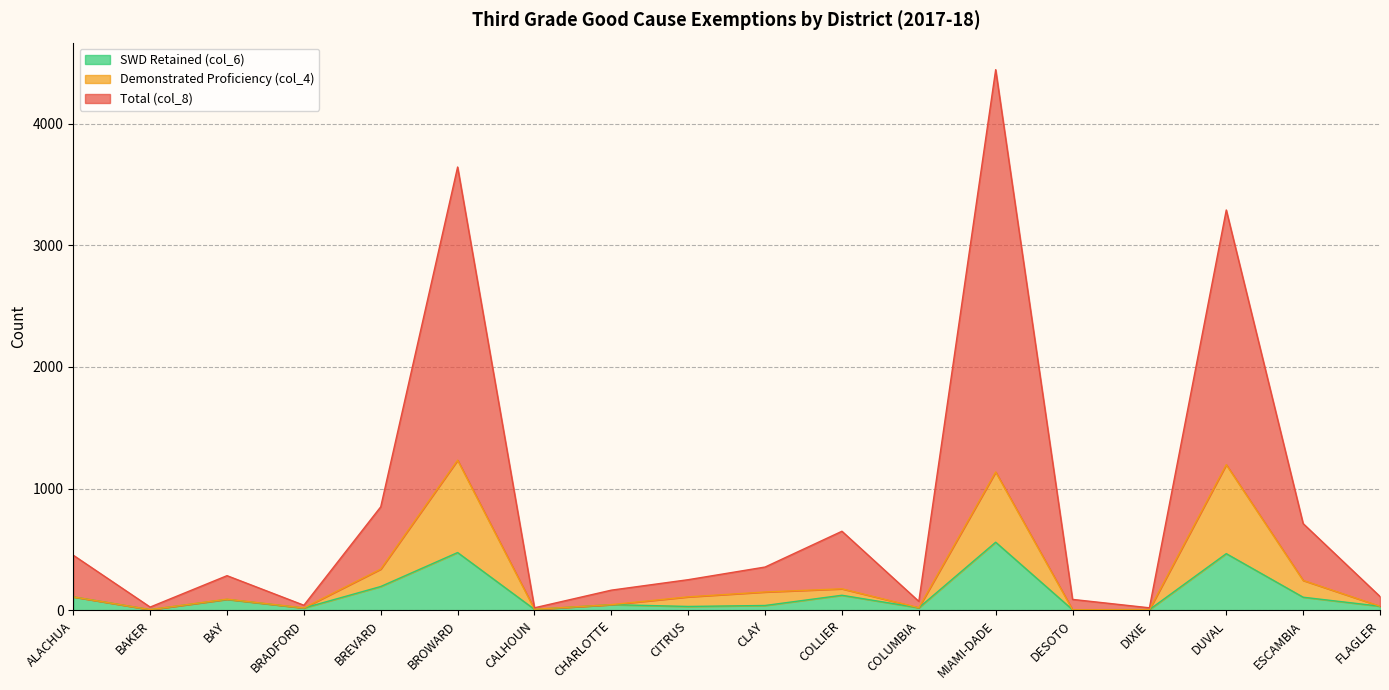

What is the sum of all Total (col_8) values?

15491